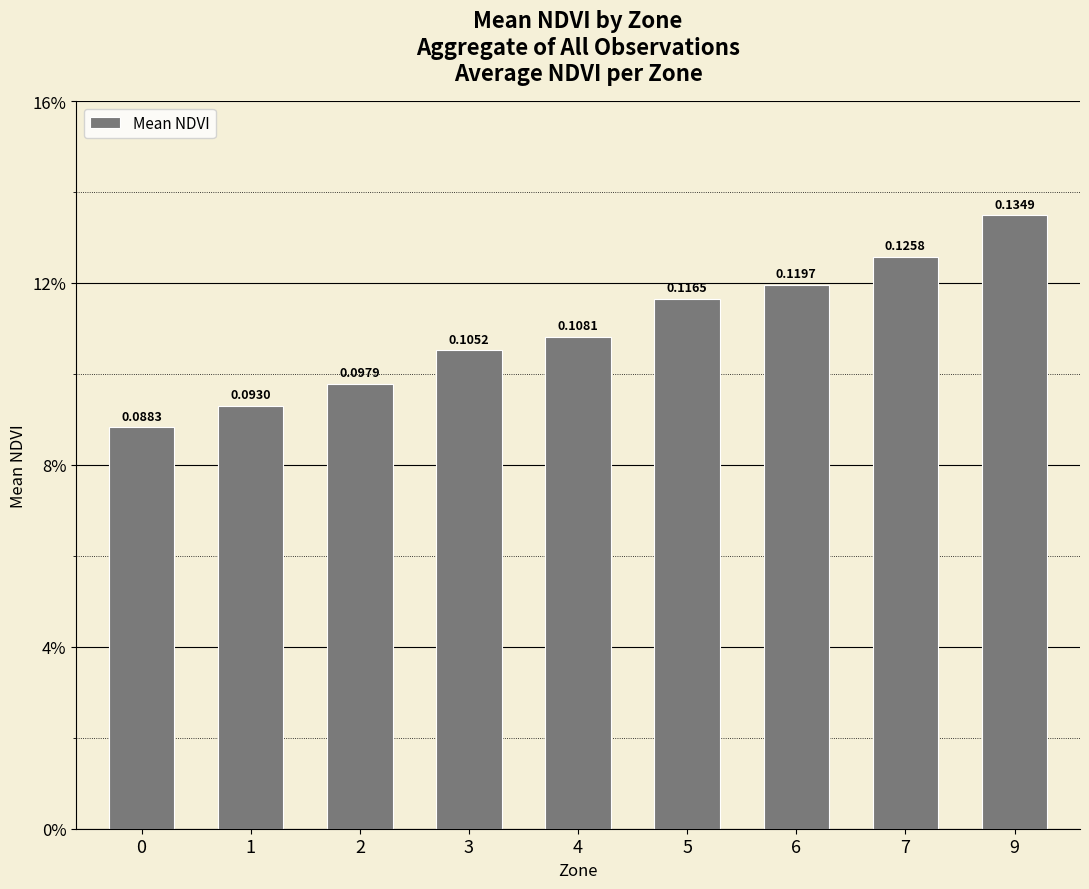

Is it true that the value at 5 is 0.1?

True